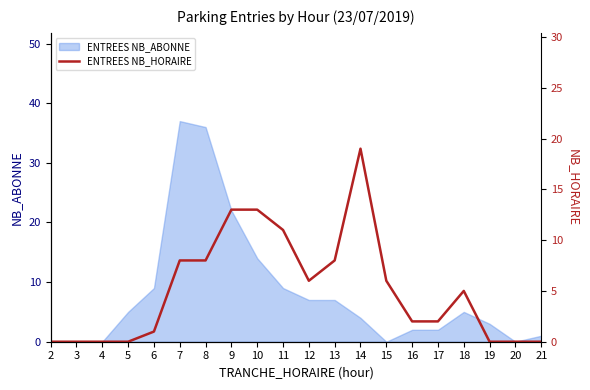

How many lines are shown in the chart?

1